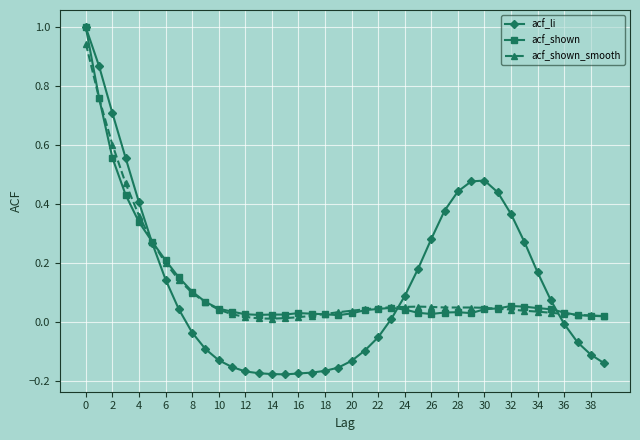

True or false: acf_shown has more than 0 points higher than both neighbors.

True